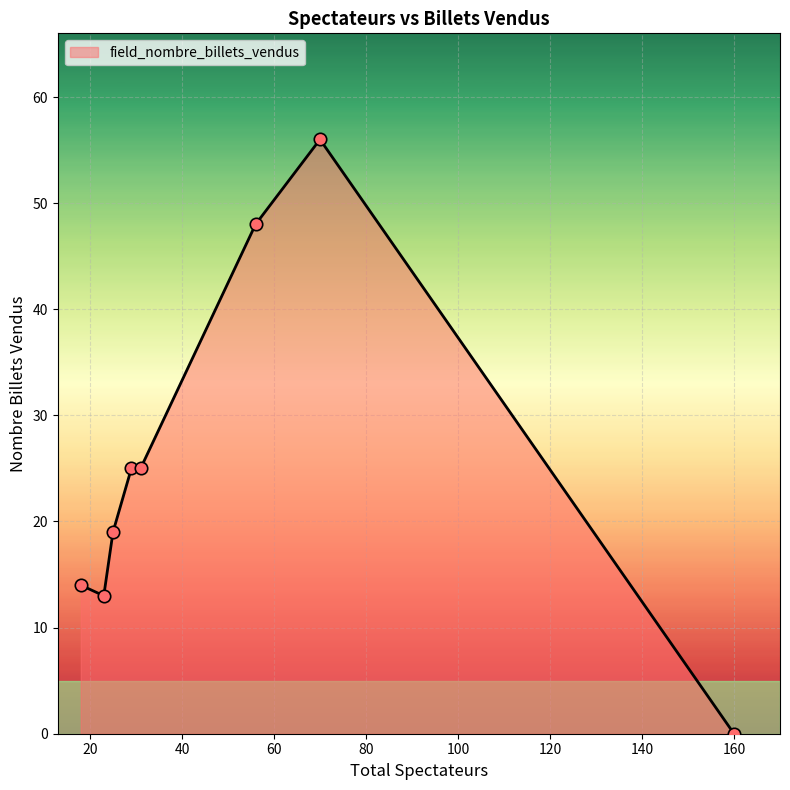

What is the average value?

25